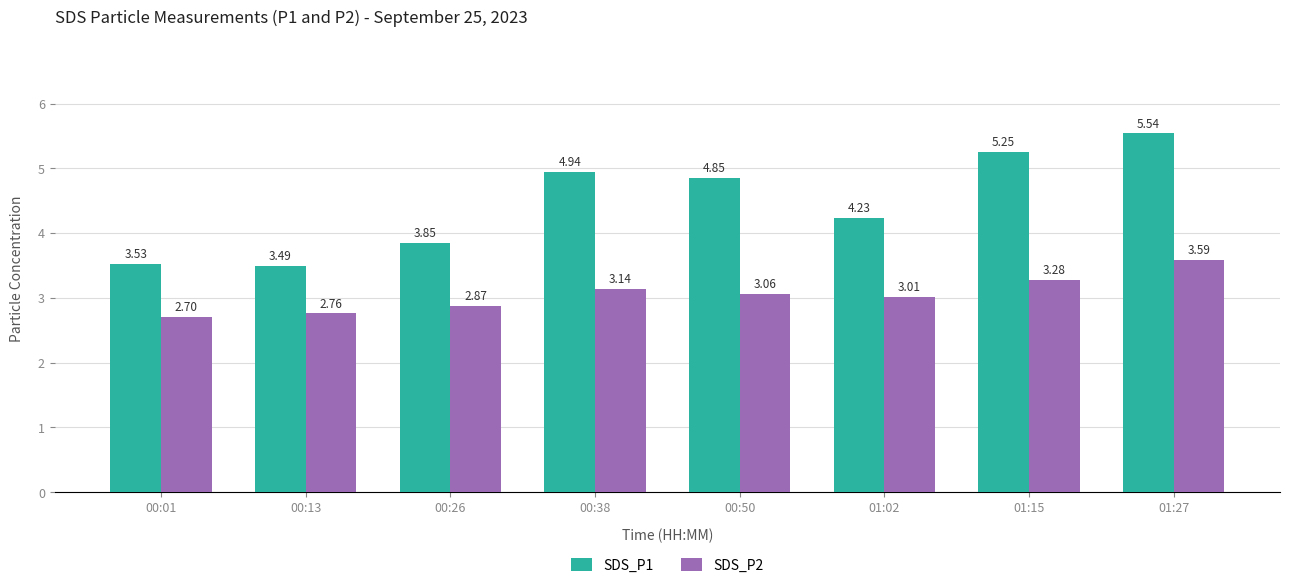

At how many categories does at least one series exceed 3?

8